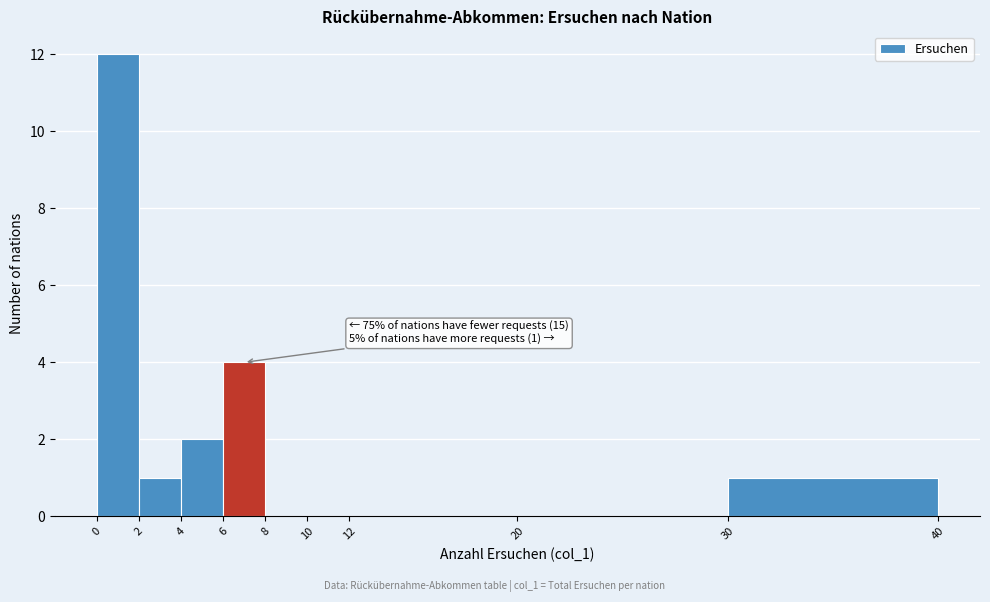

Over which range of the x-axis is the bar tallest?

0 to 2